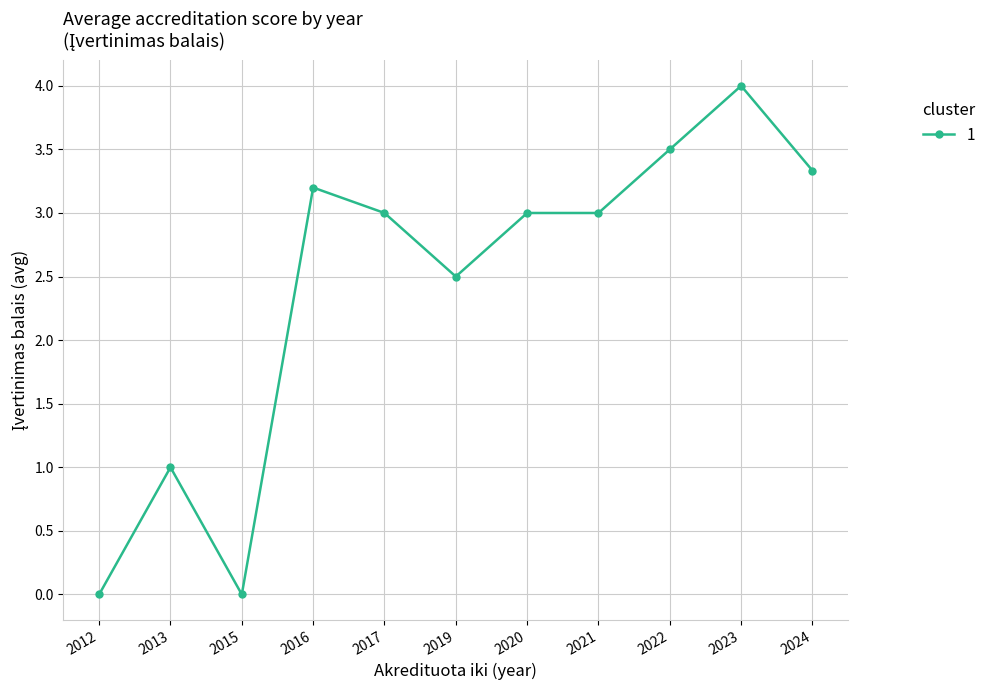

Between 2022 and 2024, which is larger?

2022